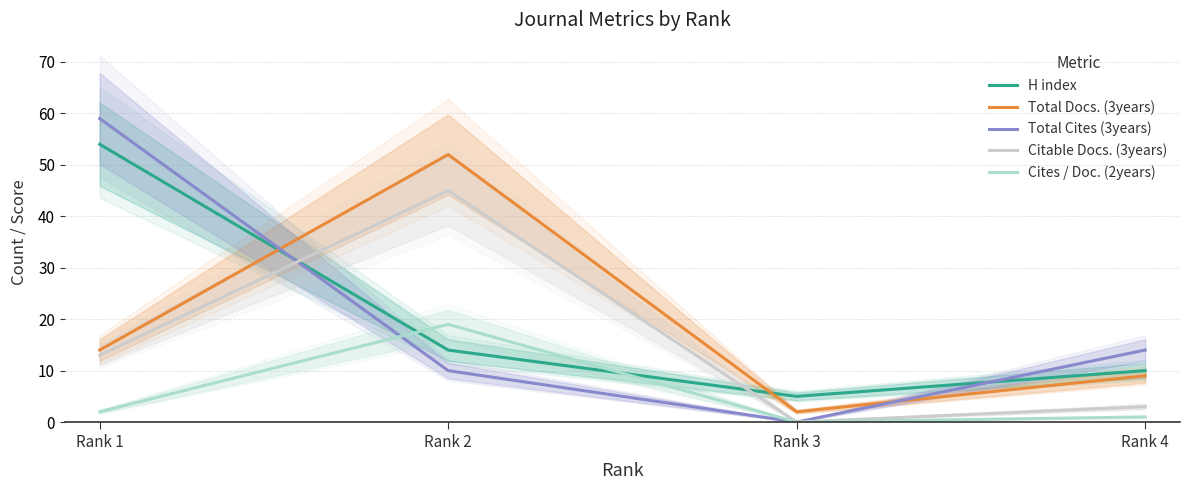

Does the chart display data point markers on the line(s)?

No